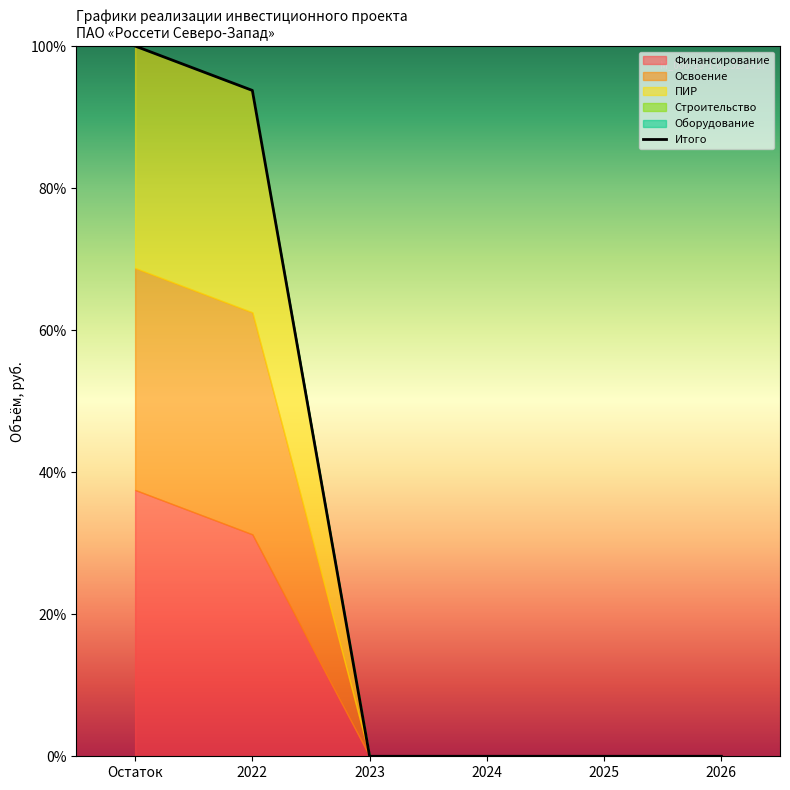

Reading right to left, what are all the values shown in this chart?

2026=0.0	2025=0.0	2024=0.0	2023=0.0	2022=93.8	Остаток=100.0